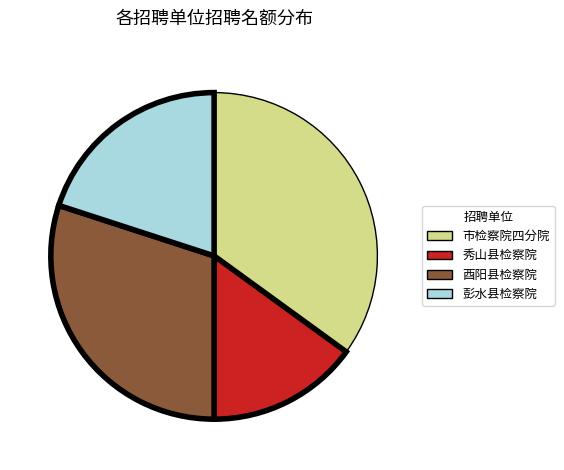

What is the ratio of the value at 酉阳县检察院 to the value at 市检察院四分院?

0.9